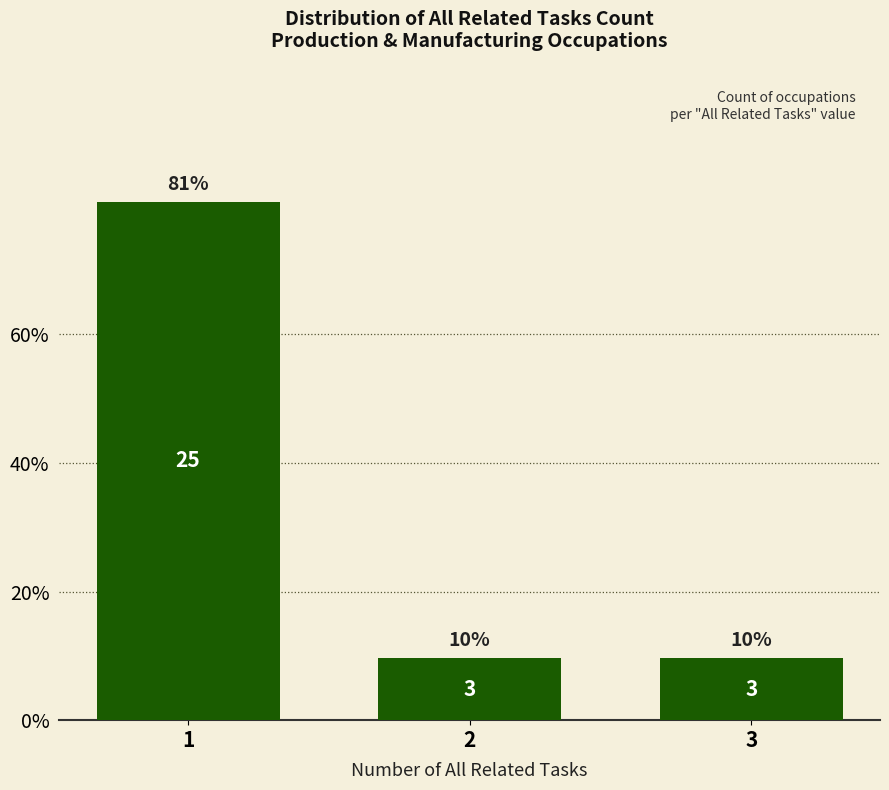

How many bars are there in total?

3